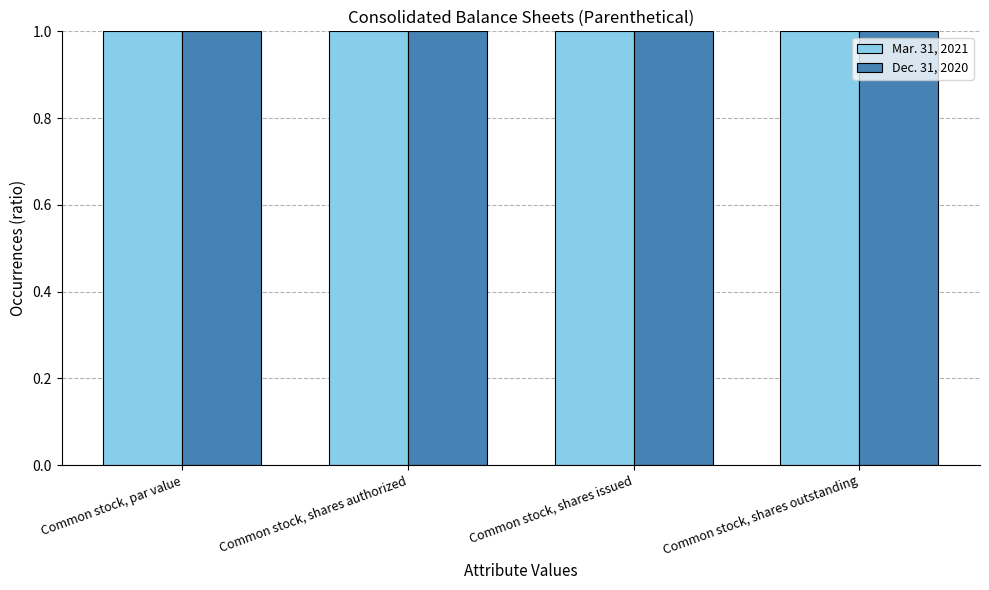

The value of Mar. 31, 2021 at Common stock, shares authorized is 1.6. True or false?

False